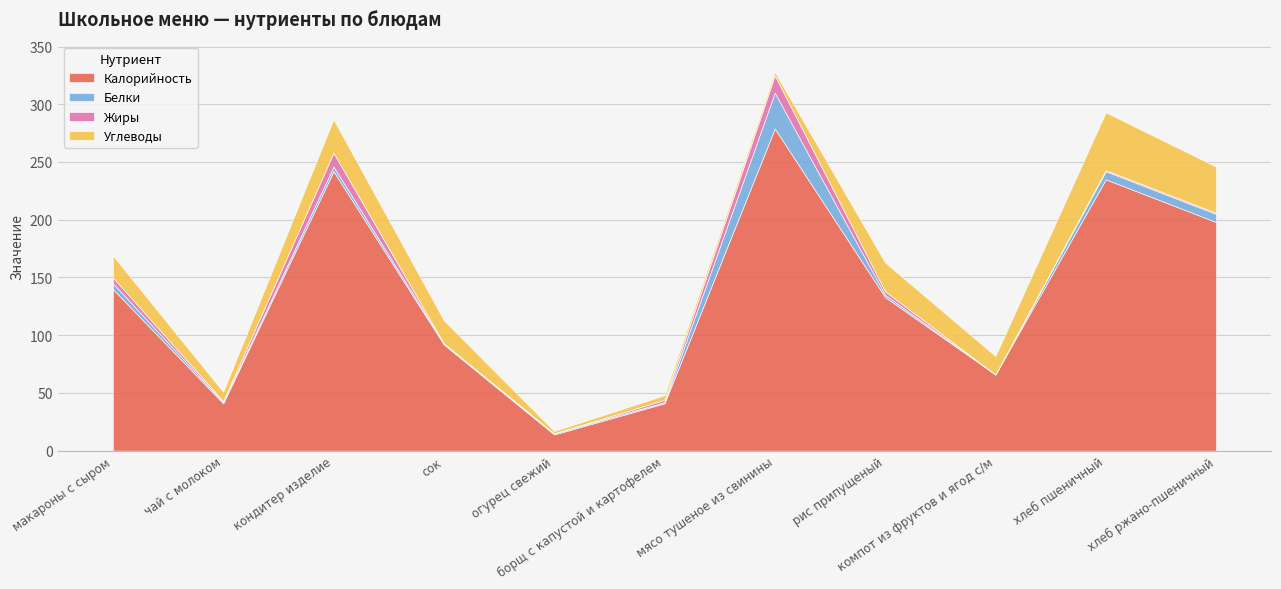

How many lines are shown in the chart?

4